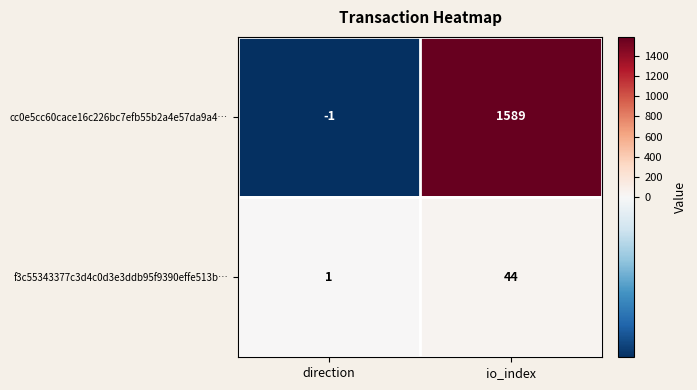

The value of f3c55343377c3d4c0d3e3ddb95f9390effe513b… at io_index is 44. True or false?

True